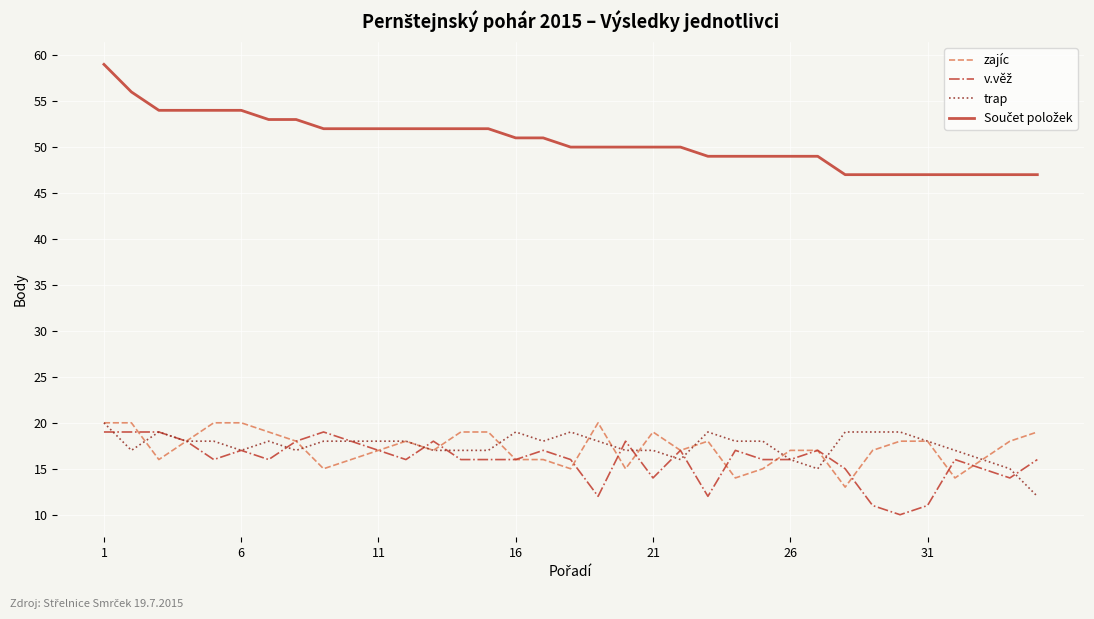

What is the maximum value for zajíc?

20